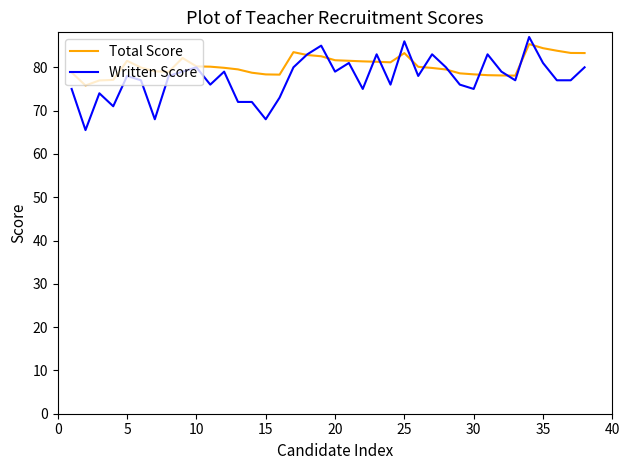

What is the maximum value for Total Score?

85.4